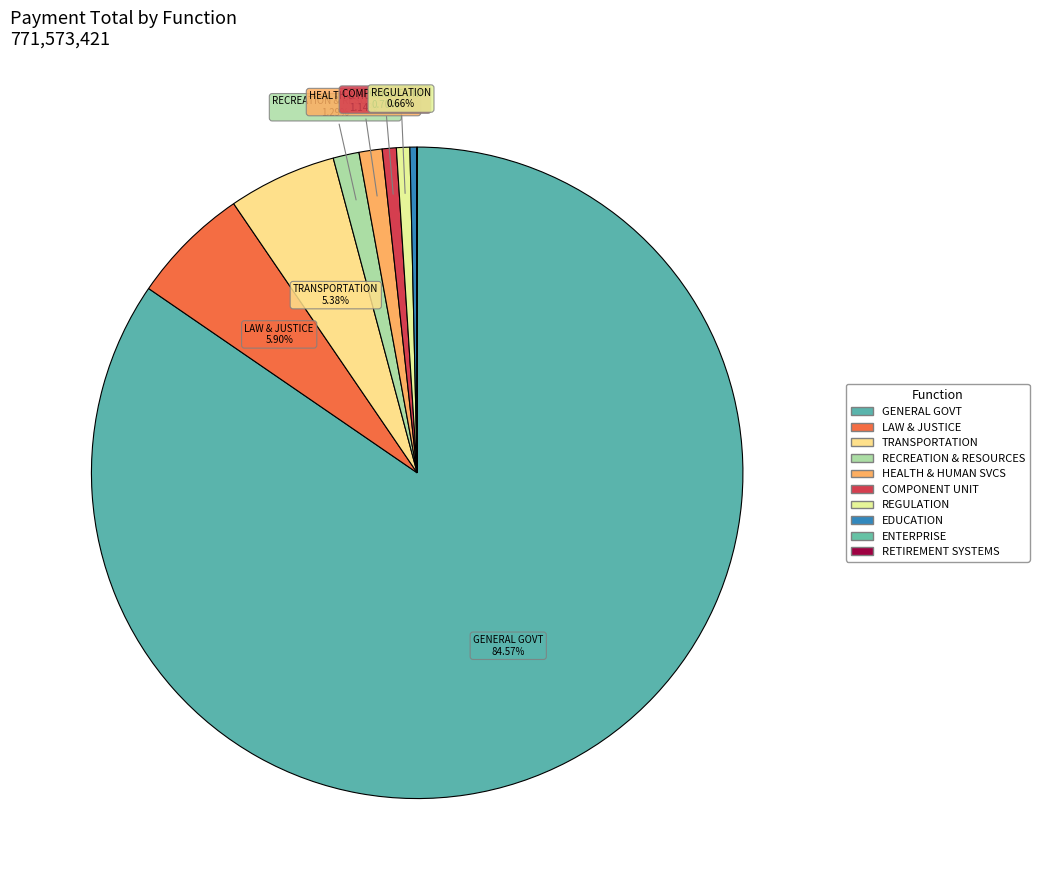

Rank the categories by value from lowest to highest.

RETIREMENT SYSTEMS, ENTERPRISE, EDUCATION, REGULATION OF BUSINESS AND PROFESSIONALS, COMPONENT UNIT, HEALTH AND HUMAN SERVICES, RECREATION AND RESOURCES DEVELOPMENT, TRANSPORTATION, LAW, JUSTICE AND PUBLIC SAFETY, GENERAL GOVERNMENT